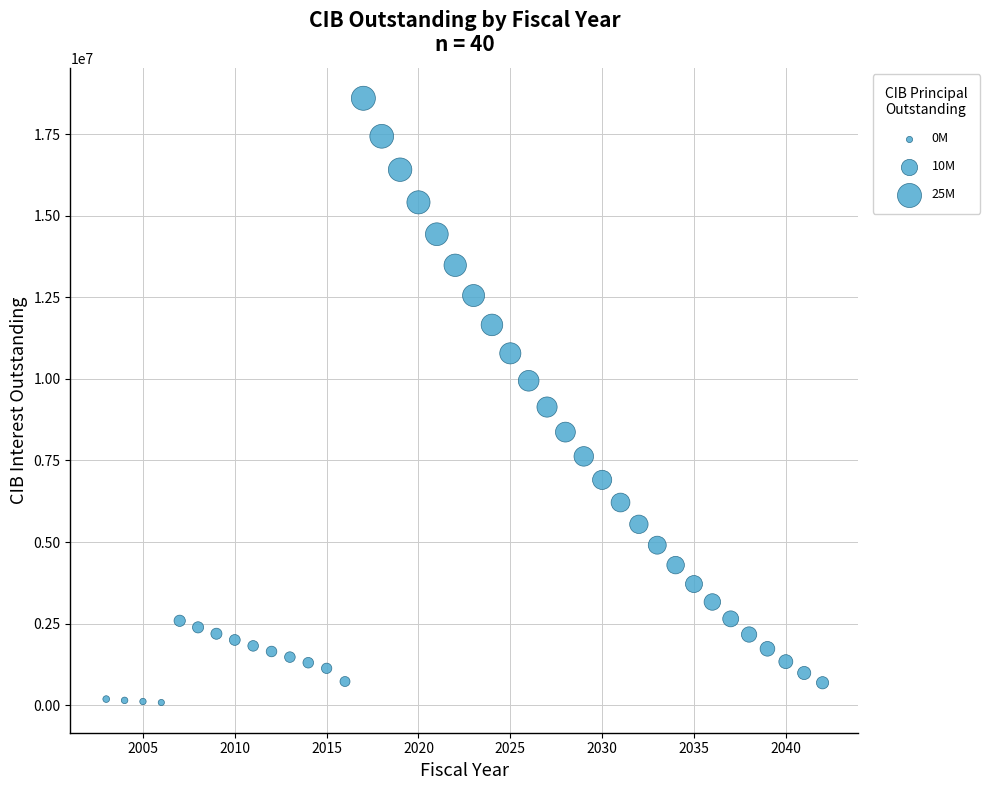

What Y value in the scatter plot is closest to 9340466?

9136575.0